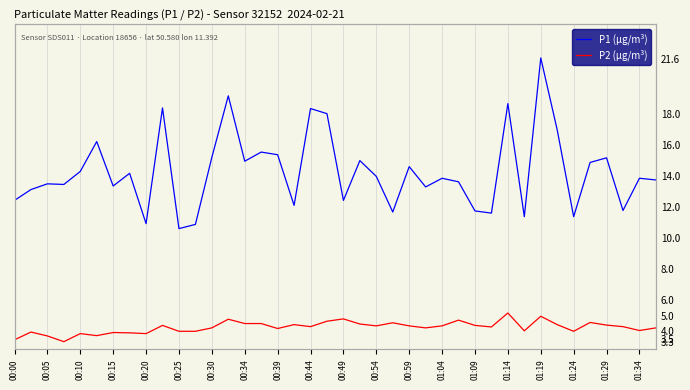

How many lines are shown in the chart?

2